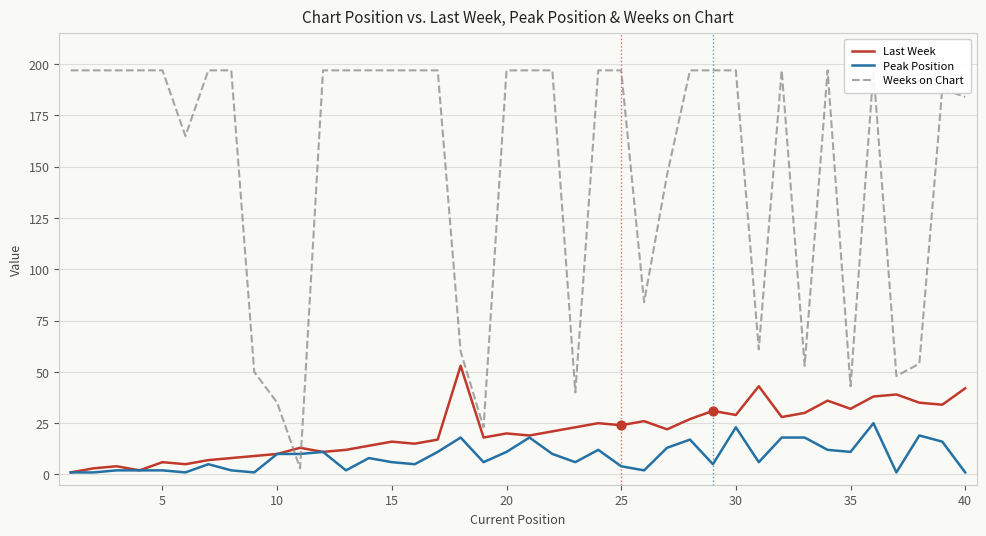

The Peak Position series shows 2 at 20. True or false?

False